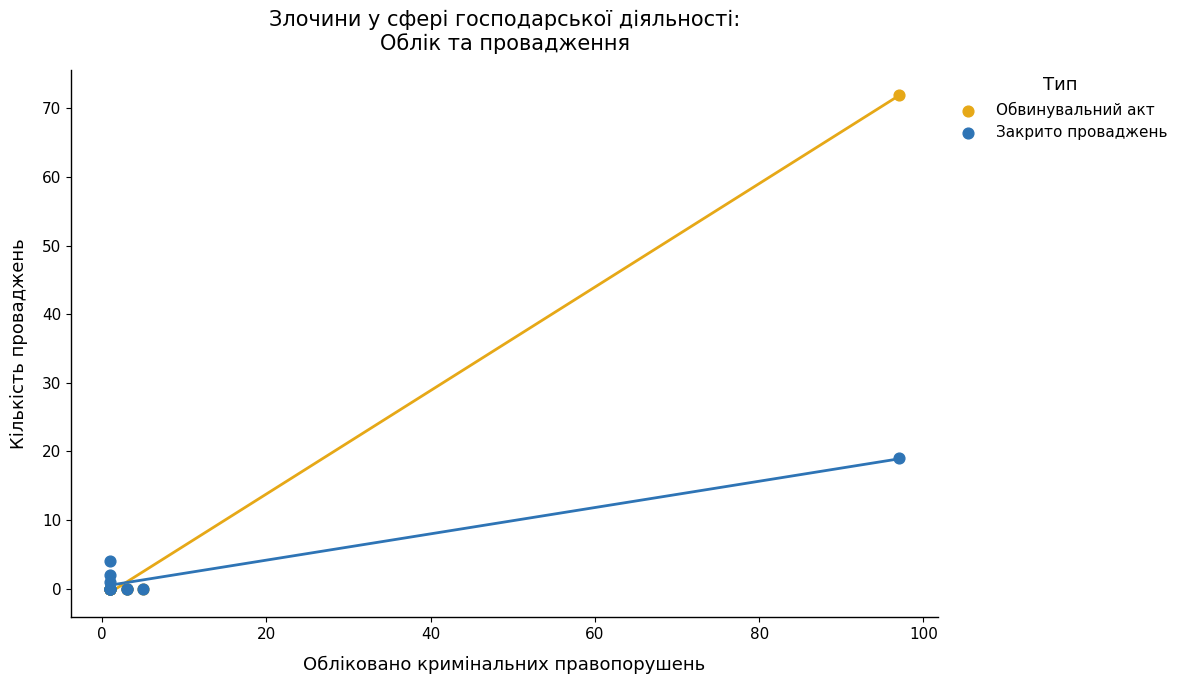

Across all series, what Y value is closest to 36?

19